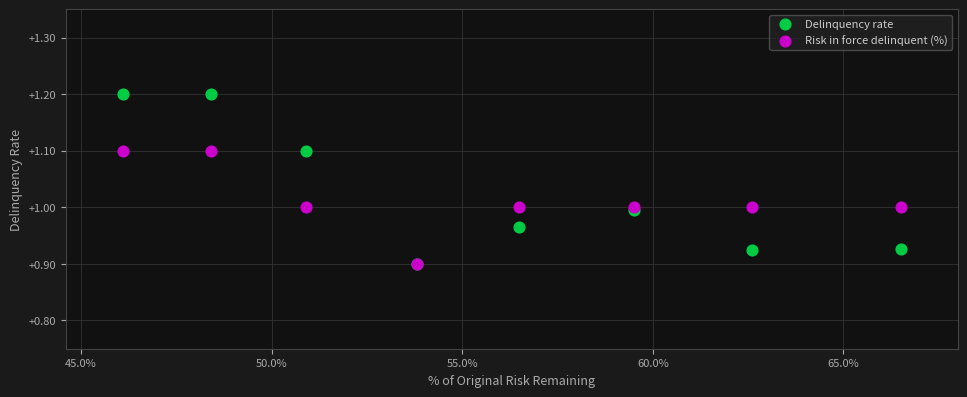

What are all the series names shown in the legend?

Delinquency rate, Risk in force delinquent (%)